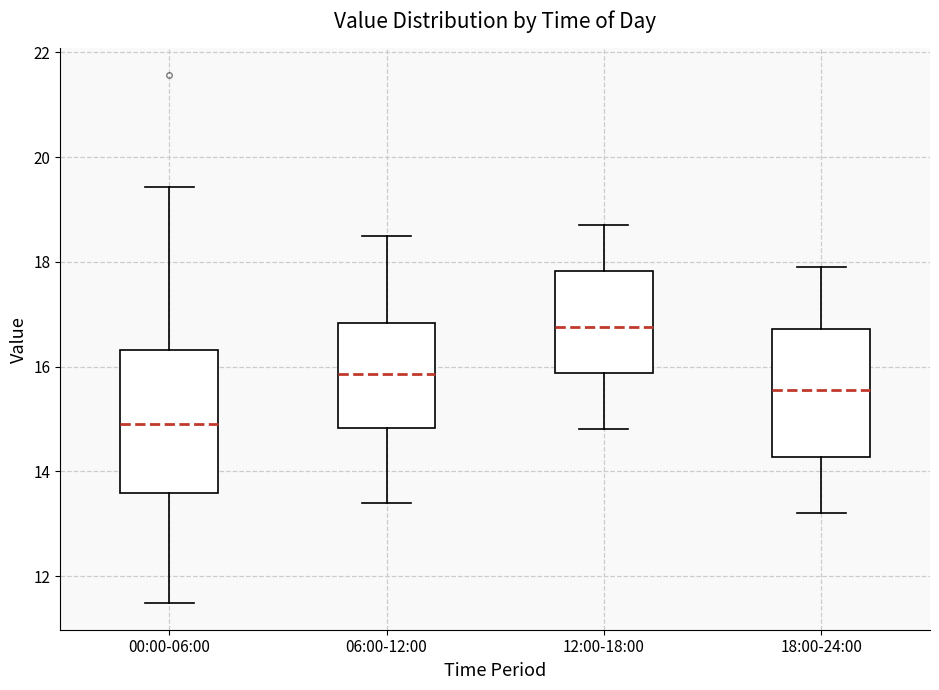

Reading left to right, transcribe this box plot: for each box, give where its median line is, the range the box spans, and where its two whiskers end, as read against the y-axis. The values are not printed on the chart, so give them approximately, as read against the axis.

00:00-06:00: median 15.0, box 13.6 to 16.4, whiskers 11.4 to 19.4
06:00-12:00: median 15.8, box 14.8 to 16.8, whiskers 13.4 to 18.6
12:00-18:00: median 16.8, box 15.8 to 17.8, whiskers 14.8 to 18.8
18:00-24:00: median 15.6, box 14.2 to 16.8, whiskers 13.2 to 18.0